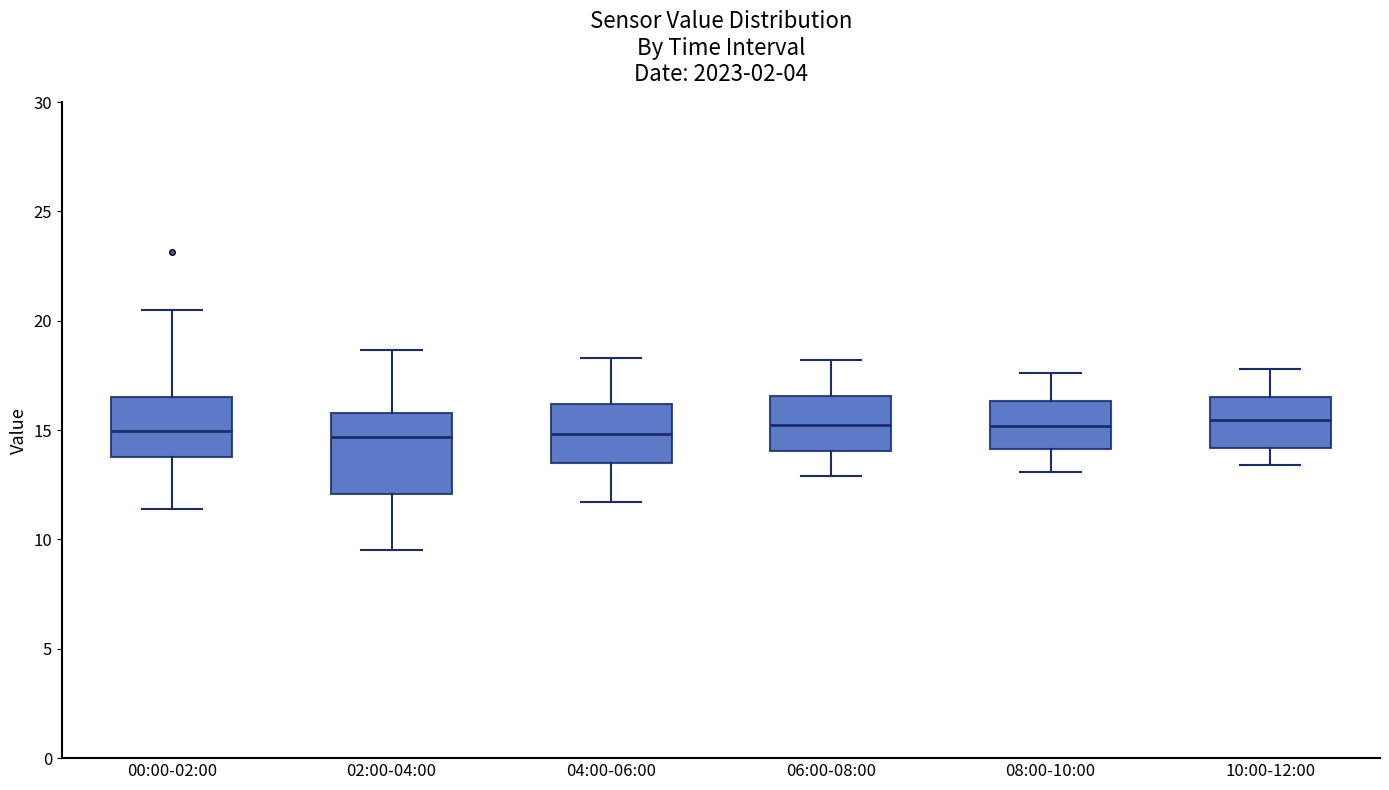

Where does the lower whisker of the box for 08:00-10:00 end on the y-axis? The values are not printed on the chart, so give them approximately, as read against the axis.

13.0